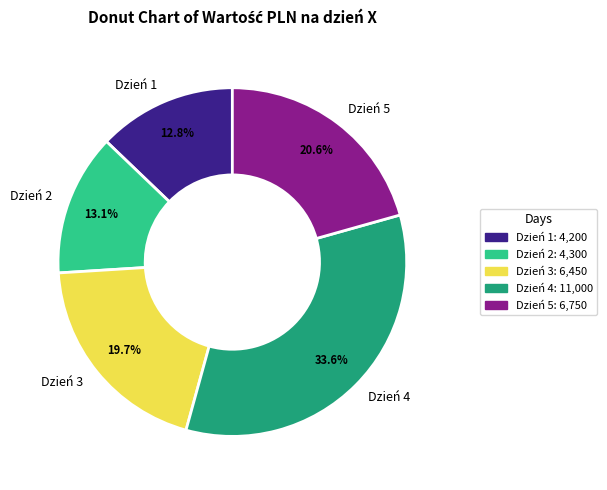

To the nearest percent, what portion does Dzień 5 represent?

21%